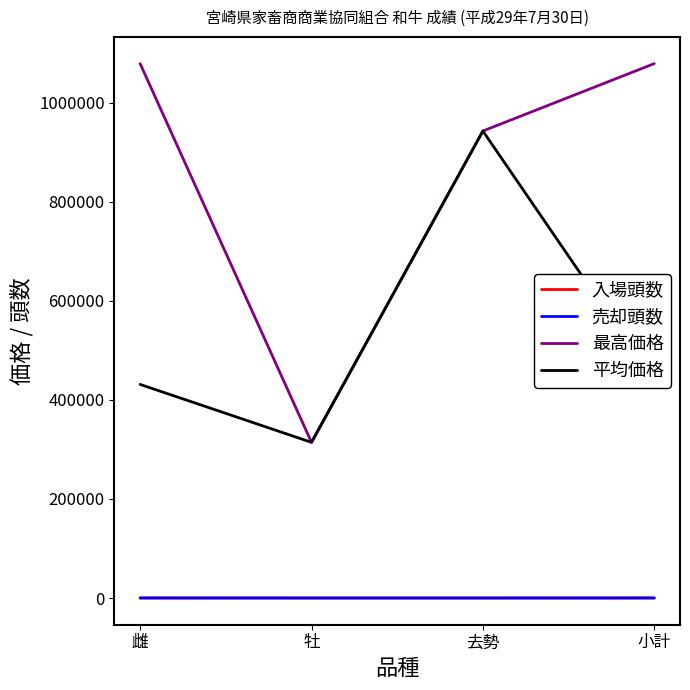

True or false: 入場頭数 and 平均価格 cross at least once.

False